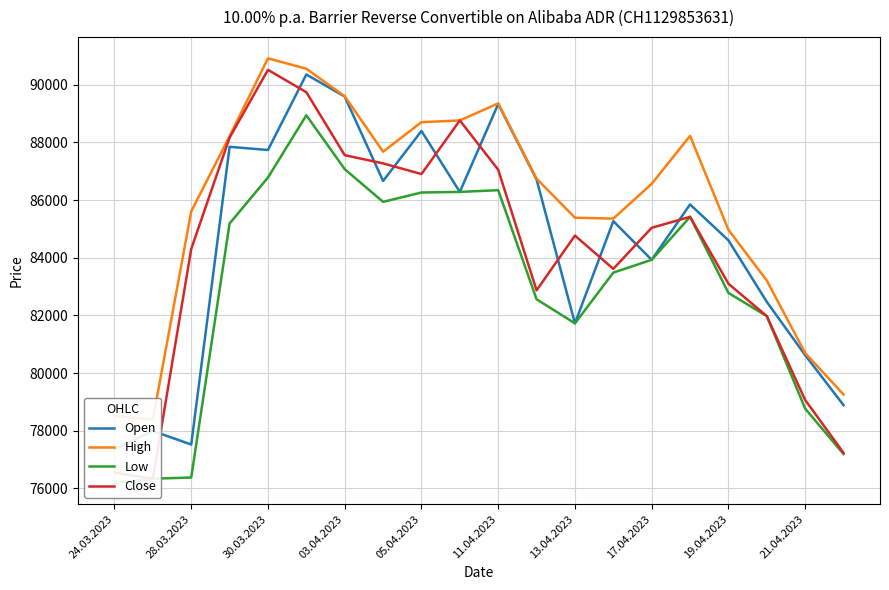

The value of Close at 17 is 53991. True or false?

False